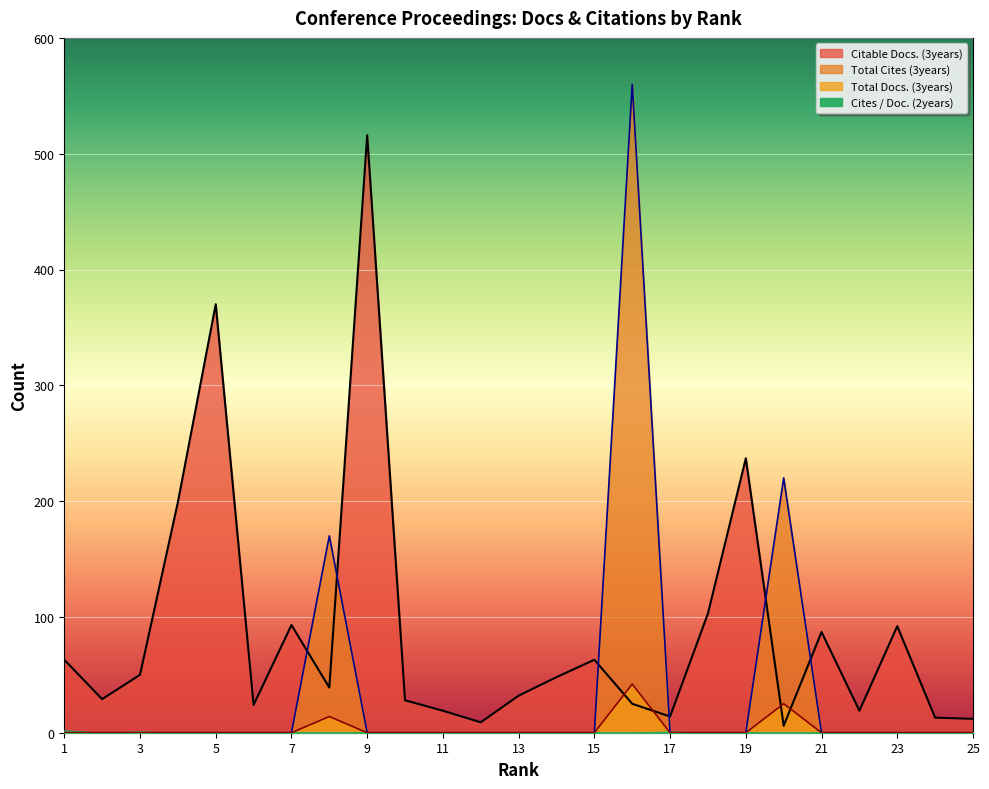

What is the spread (max minus min) of values at 15?

63